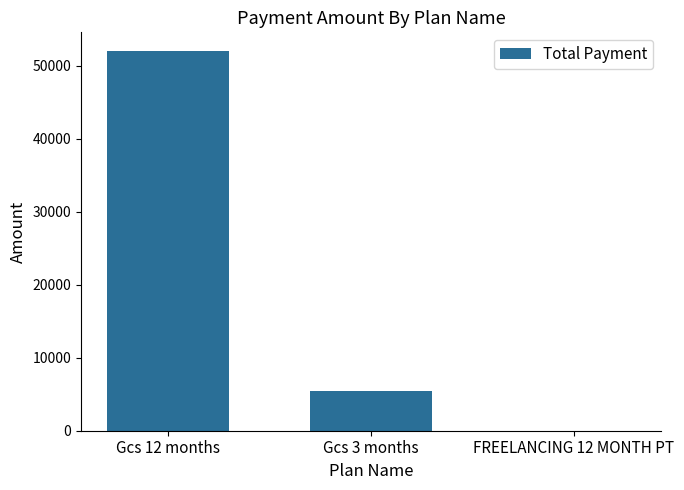

Is it true that the value at Gcs 3 months is 7693?

False